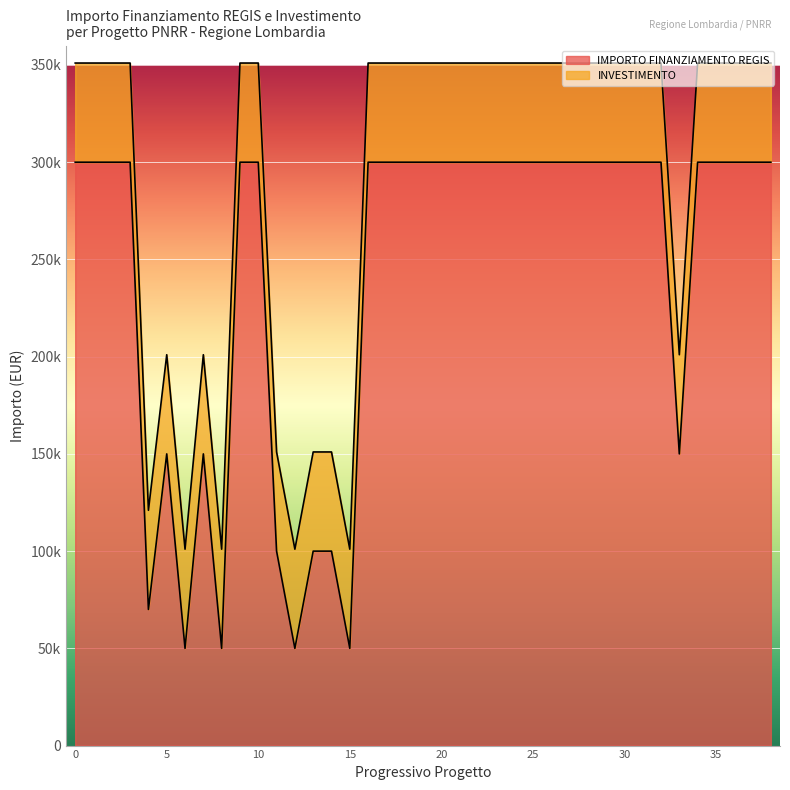

What are all the series names shown in the legend?

IMPORTO FINANZIAMENTO REGIS, INVESTIMENTO